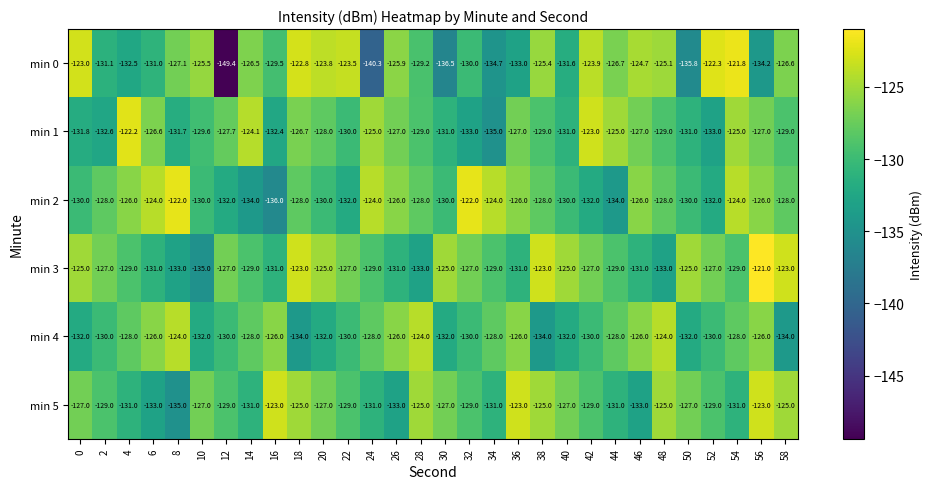

What is the smallest value displayed?

-149.4